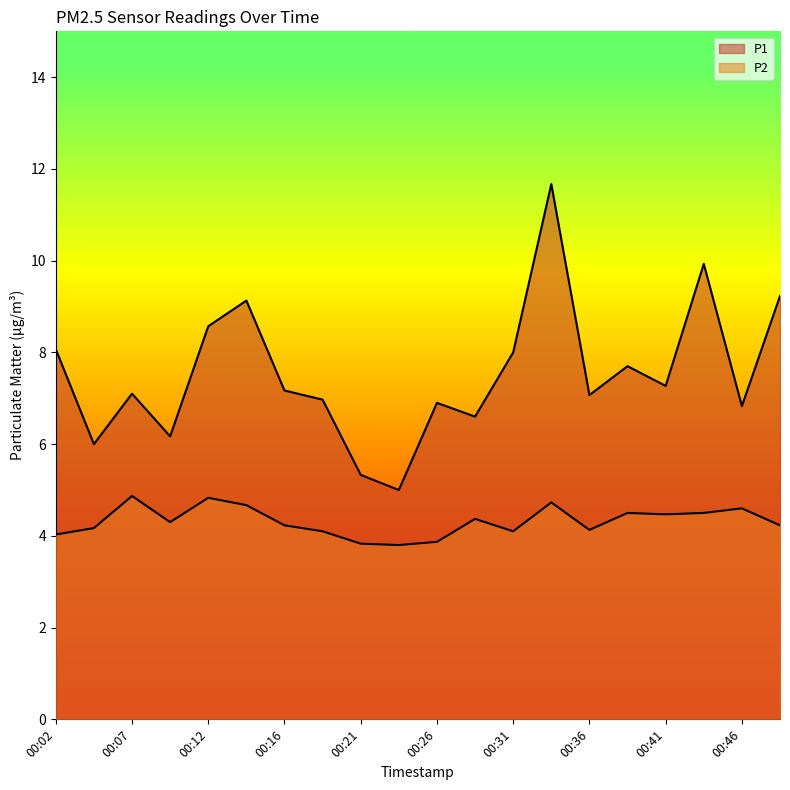

At which label does P1 first exceed 7?

00:02